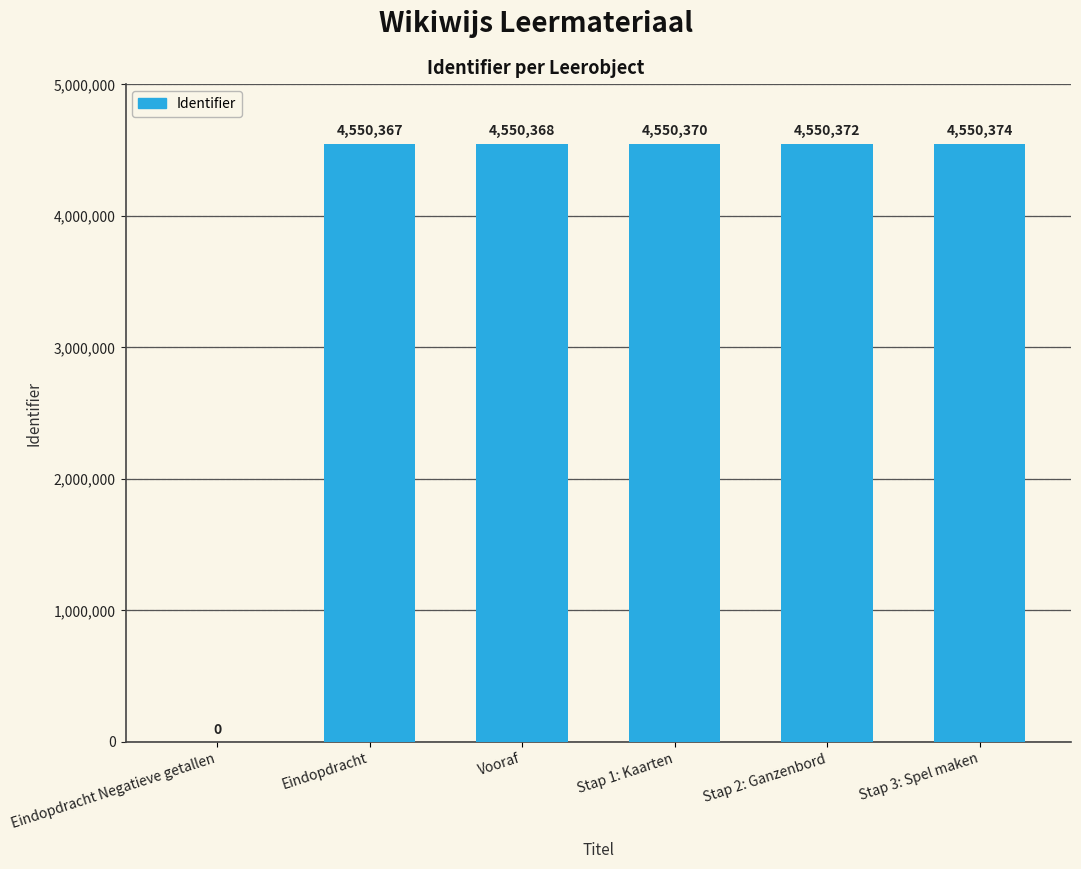

What is the greatest value displayed?

4550374